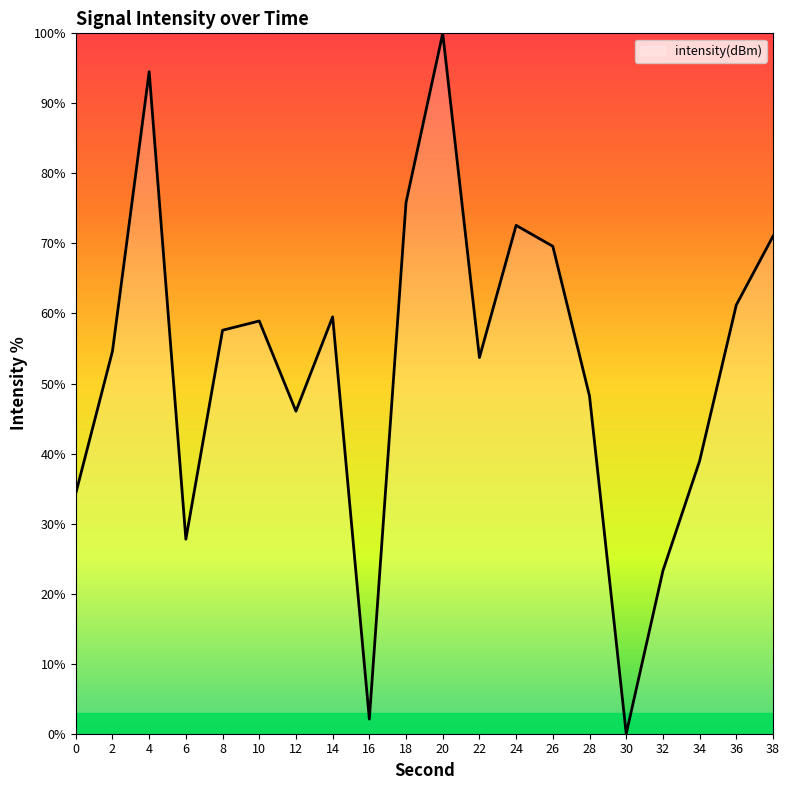

The chart shows a value of 58.9 at 10. True or false?

True